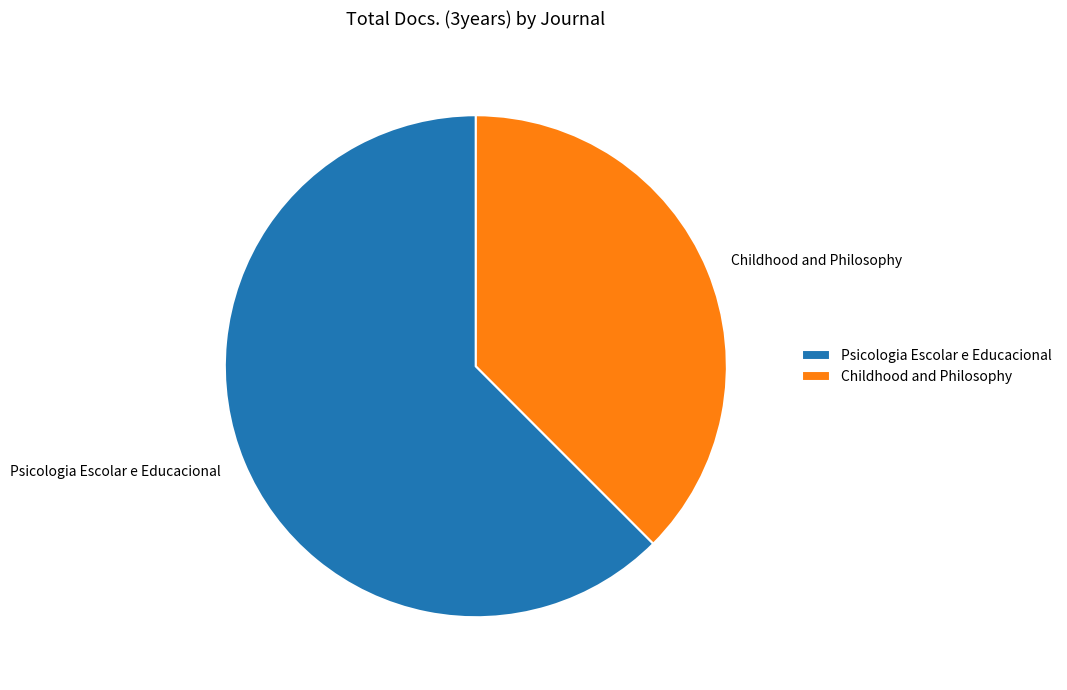

Is the sum of Childhood and Philosophy and Psicologia Escolar e Educacional greater than half?

Yes